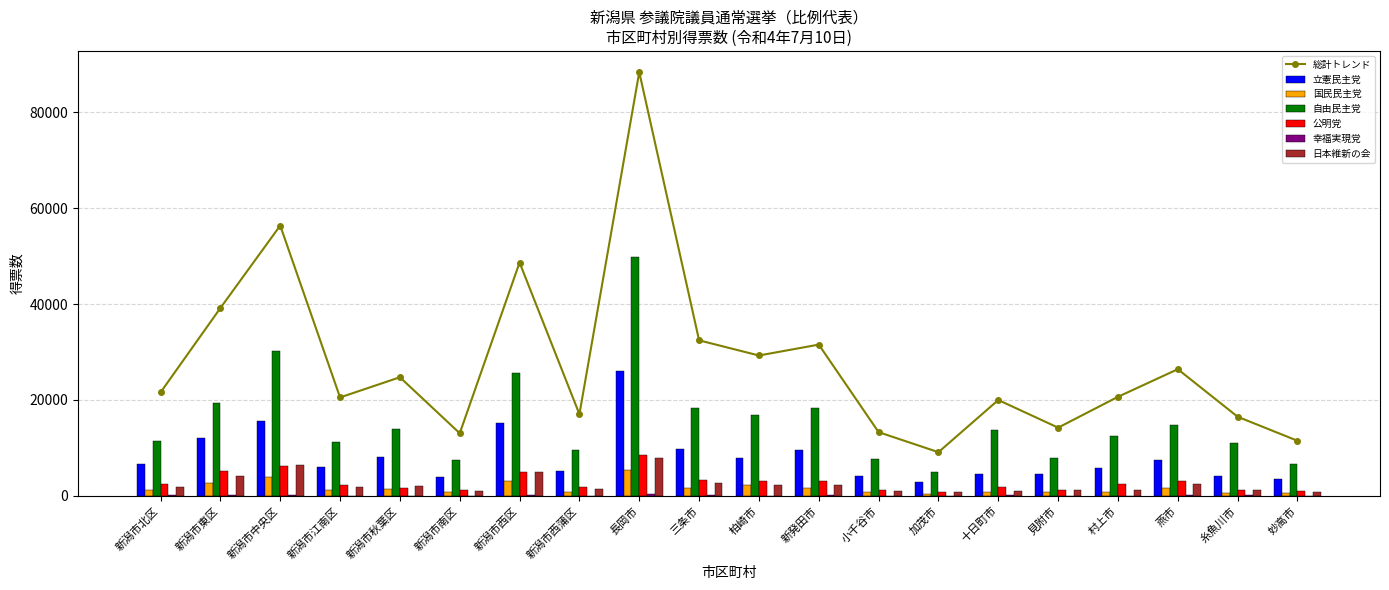

How many data points in 幸福実現党 are less than 86?

10